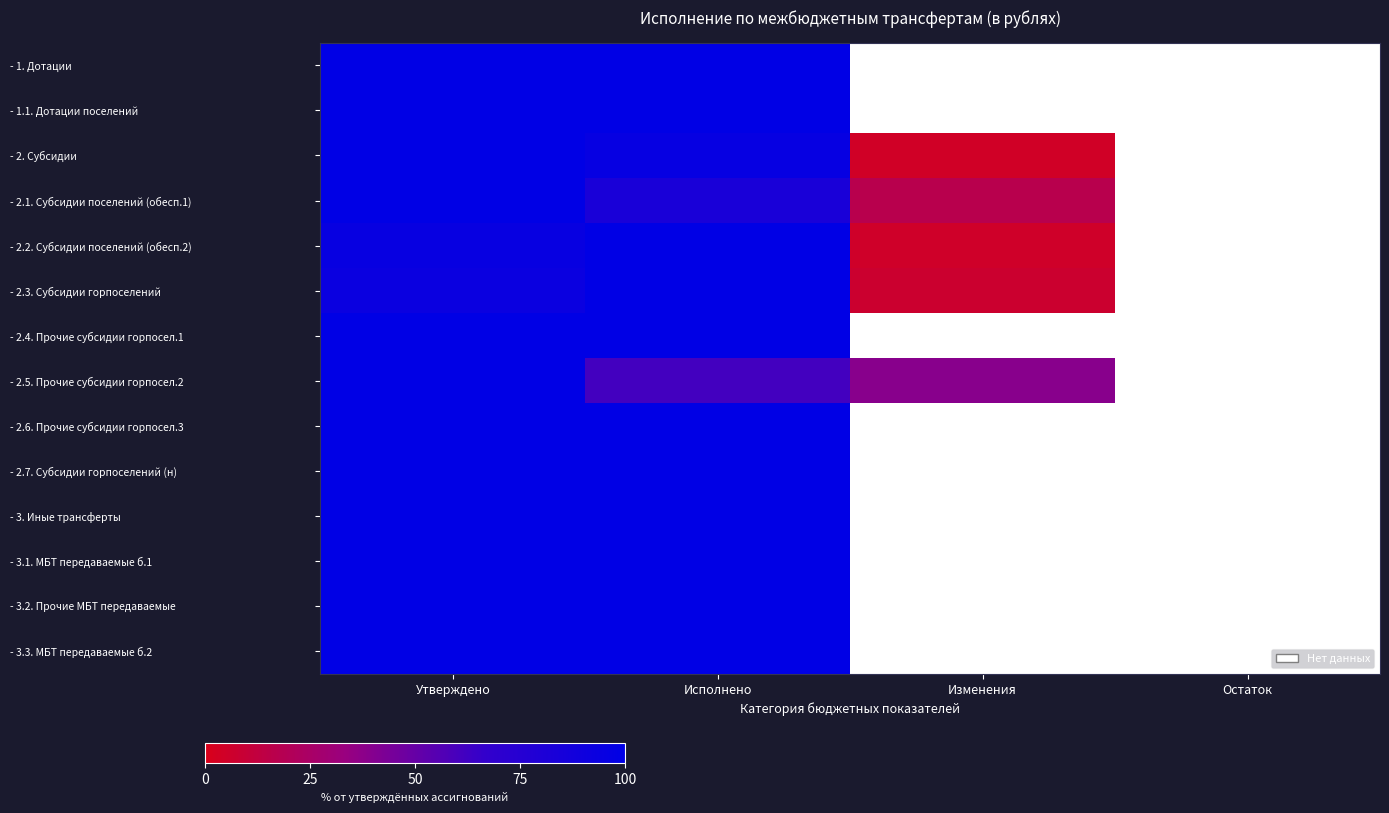

Reading right to left, list all the values displayed in this chart.

- 1. Дотации: Остаток=0.0	Изменения=0.0	Исполнено=100.0	Утверждено=100.0
- 1.1. Дотации поселений: Остаток=0.0	Изменения=0.0	Исполнено=100.0	Утверждено=100.0
- 2. Субсидии: Остаток=0.0	Изменения=4.5	Исполнено=95.5	Утверждено=100.0
- 2.1. Субсидии поселений (обесп.1): Остаток=0.0	Изменения=16.9	Исполнено=83.1	Утверждено=100.0
- 2.2. Субсидии поселений (обесп.2): Остаток=0.0	Изменения=5.3	Исполнено=100.0	Утверждено=94.7
- 2.3. Субсидии горпоселений: Остаток=0.0	Изменения=7.1	Исполнено=100.0	Утверждено=92.9
- 2.4. Прочие субсидии горпосел.1: Остаток=0.0	Изменения=0.0	Исполнено=100.0	Утверждено=100.0
- 2.5. Прочие субсидии горпосел.2: Остаток=0.0	Изменения=38.8	Исполнено=61.2	Утверждено=100.0
- 2.6. Прочие субсидии горпосел.3: Остаток=0.0	Изменения=0.0	Исполнено=100.0	Утверждено=100.0
- 2.7. Субсидии горпоселений (н): Остаток=0.0	Изменения=0.0	Исполнено=100.0	Утверждено=100.0
- 3. Иные трансферты: Остаток=0.0	Изменения=0.0	Исполнено=100.0	Утверждено=100.0
- 3.1. МБТ передаваемые б.1: Остаток=0.0	Изменения=0.0	Исполнено=100.0	Утверждено=100.0
- 3.2. Прочие МБТ передаваемые: Остаток=0.0	Изменения=0.0	Исполнено=100.0	Утверждено=100.0
- 3.3. МБТ передаваемые б.2: Остаток=0.0	Изменения=0.0	Исполнено=100.0	Утверждено=100.0